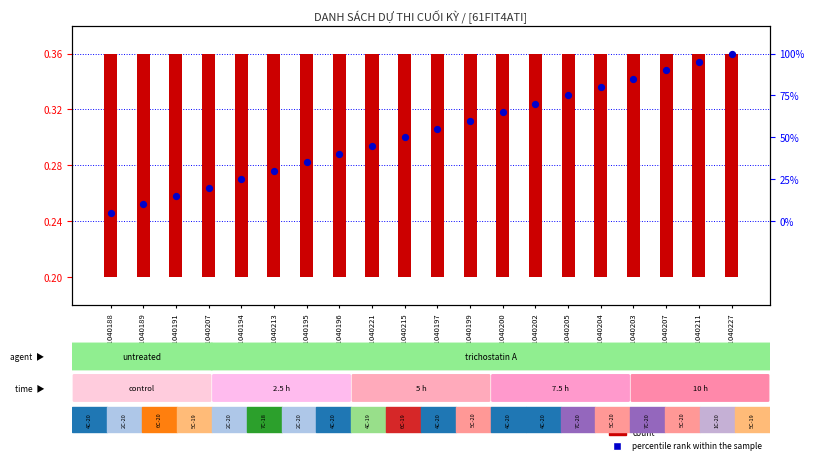

What is the change in value from 2001040189 to 2001040202?

+0.1